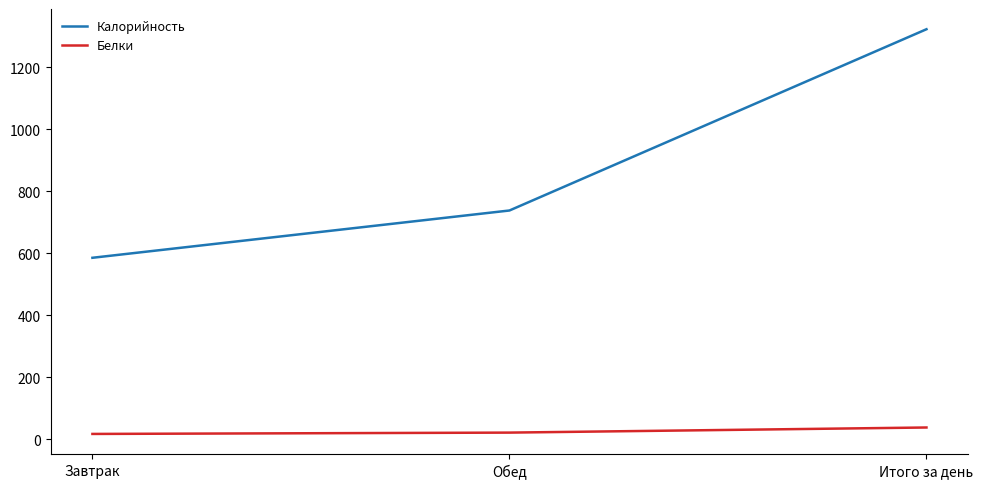

Which series has the largest range (max minus min)?

Калорийность